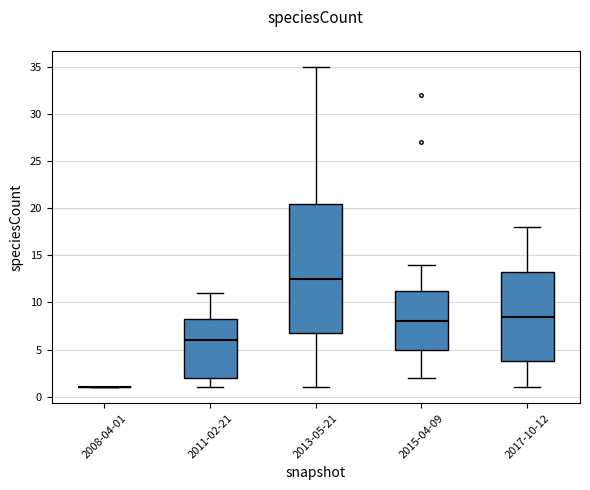

Reading left to right, read every box against the y-axis: the position of its median line, the range the box covers, and the ends of its whiskers. The values are not printed on the chart, so give them approximately, as read against the axis.

2008-04-01: box collapsed to a line at 1.0, whiskers 1.0 to 1.0
2011-02-21: median 6.0, box 2.0 to 8.5, whiskers 1.0 to 11.0
2013-05-21: median 12.5, box 7.0 to 20.5, whiskers 1.0 to 35.0
2015-04-09: median 8.0, box 5.0 to 11.5, whiskers 2.0 to 14.0
2017-10-12: median 8.5, box 4.0 to 13.5, whiskers 1.0 to 18.0